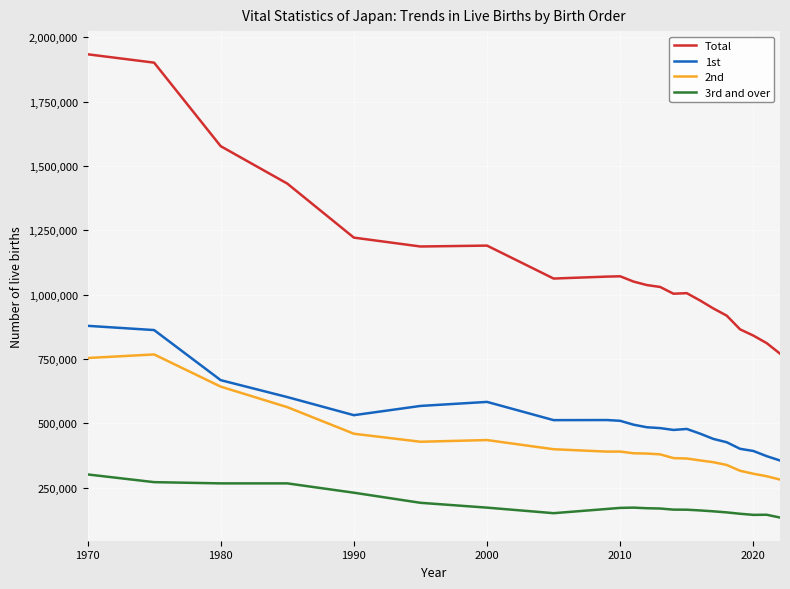

What is the difference between the maximum and minimum values in the Total series?

1163206